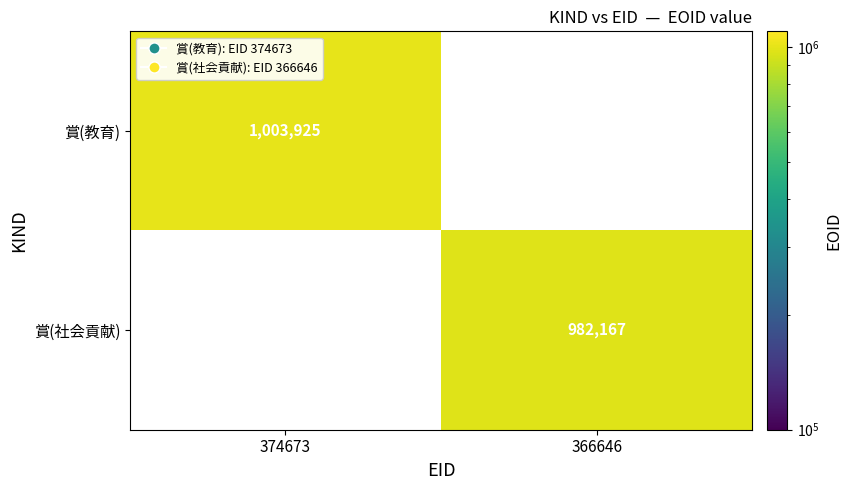

Is the value of 賞(社会貢献) at 366646 greater than the value of 賞(教育) at 374673?

No